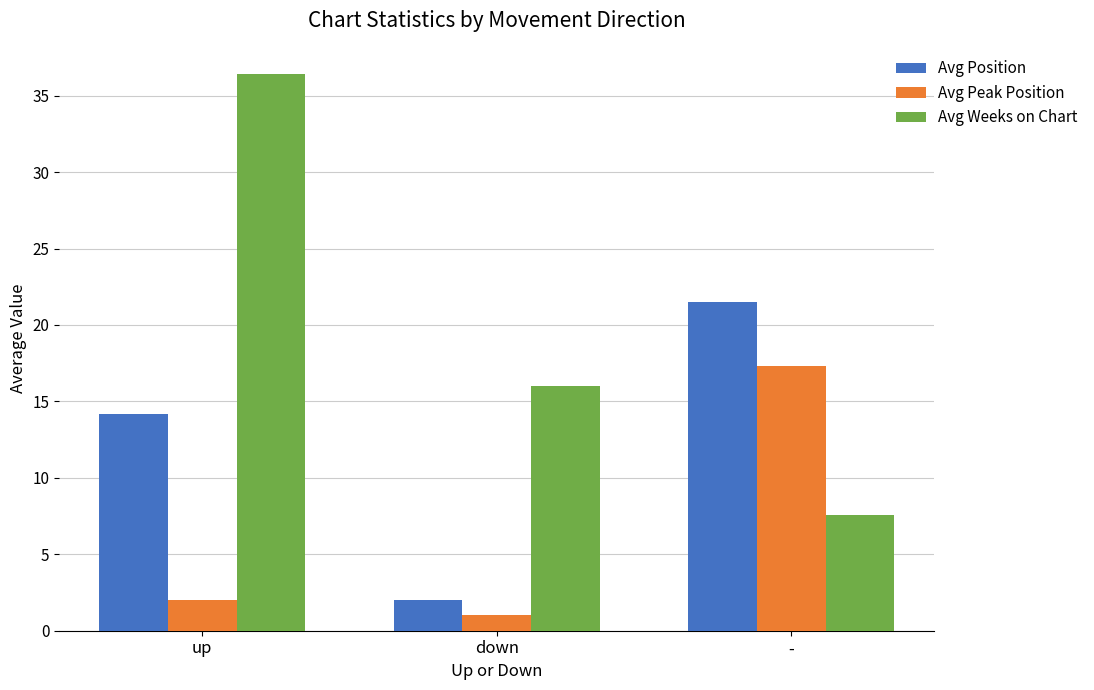

What is the difference between the highest and lowest values at -?

13.9